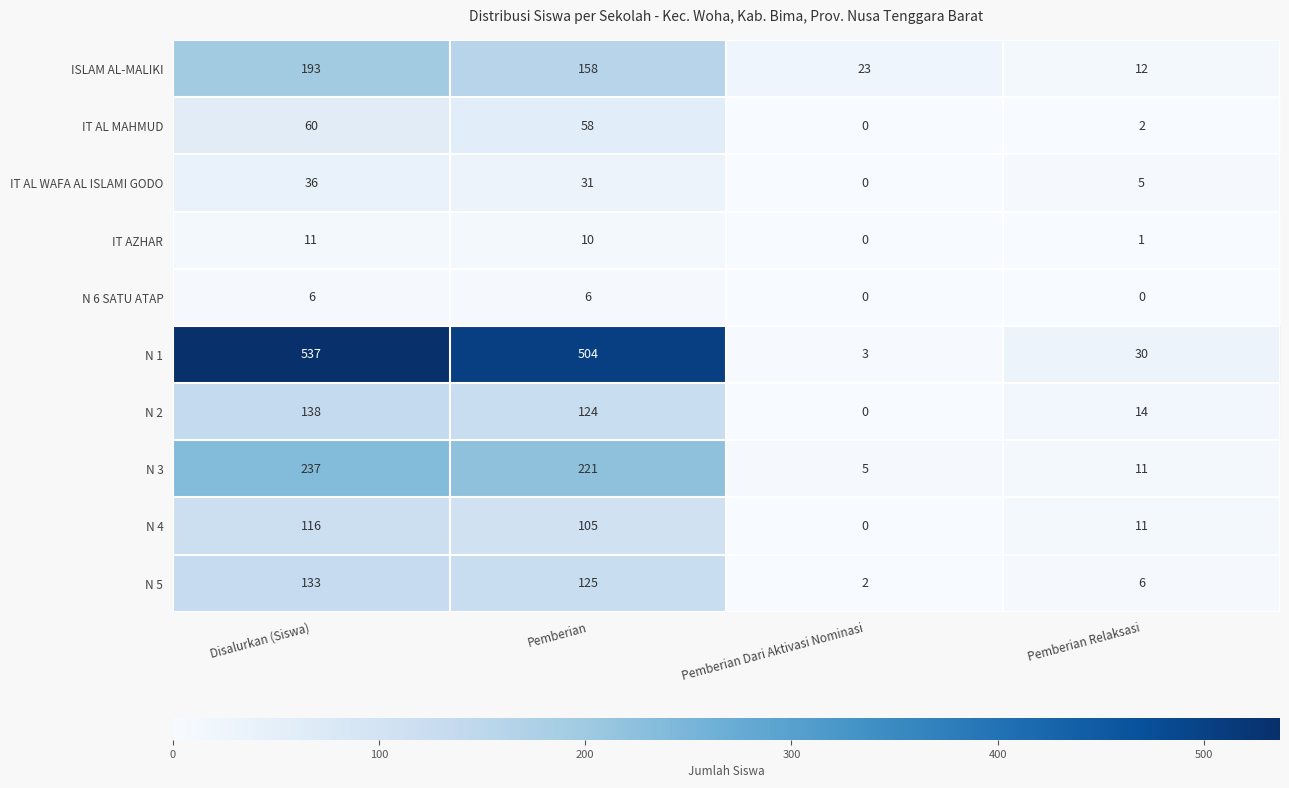

What is the difference between the maximum and minimum values in the IT AL WAFA AL ISLAMI GODO series?

36